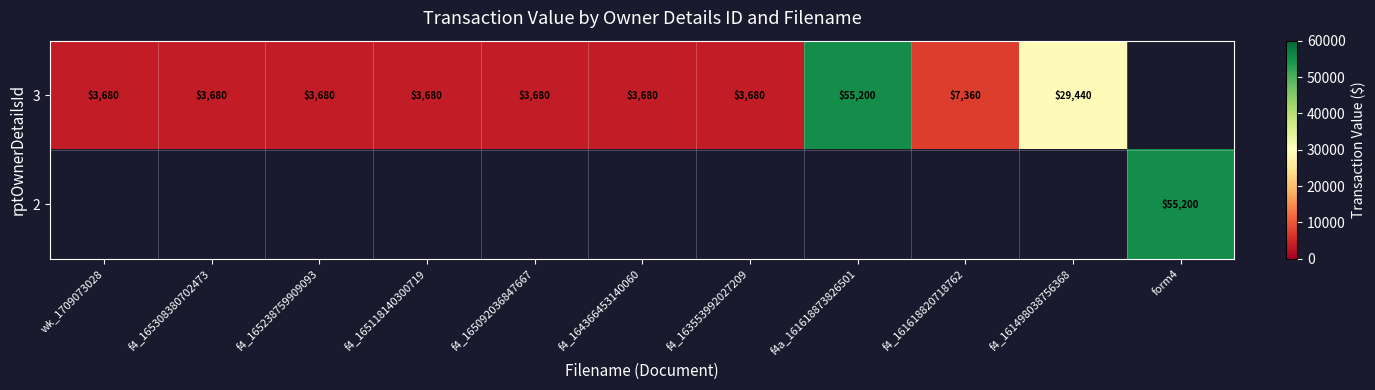

Is it true that 3 equals 96820 at f4a_161618873826501?

False